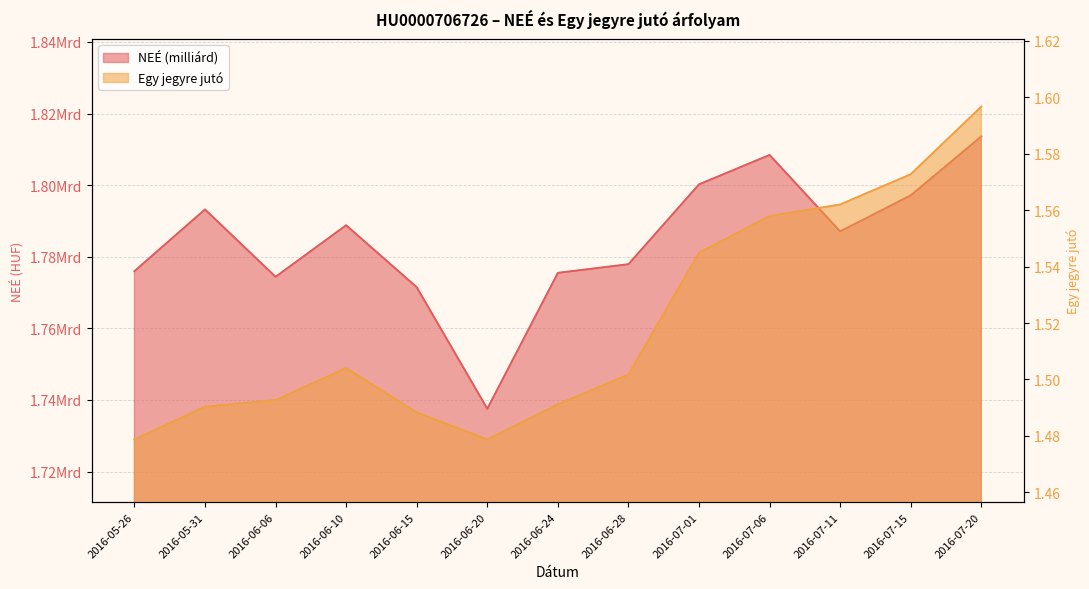

What is the average value of the Egy jegyre jutó series?

1.5